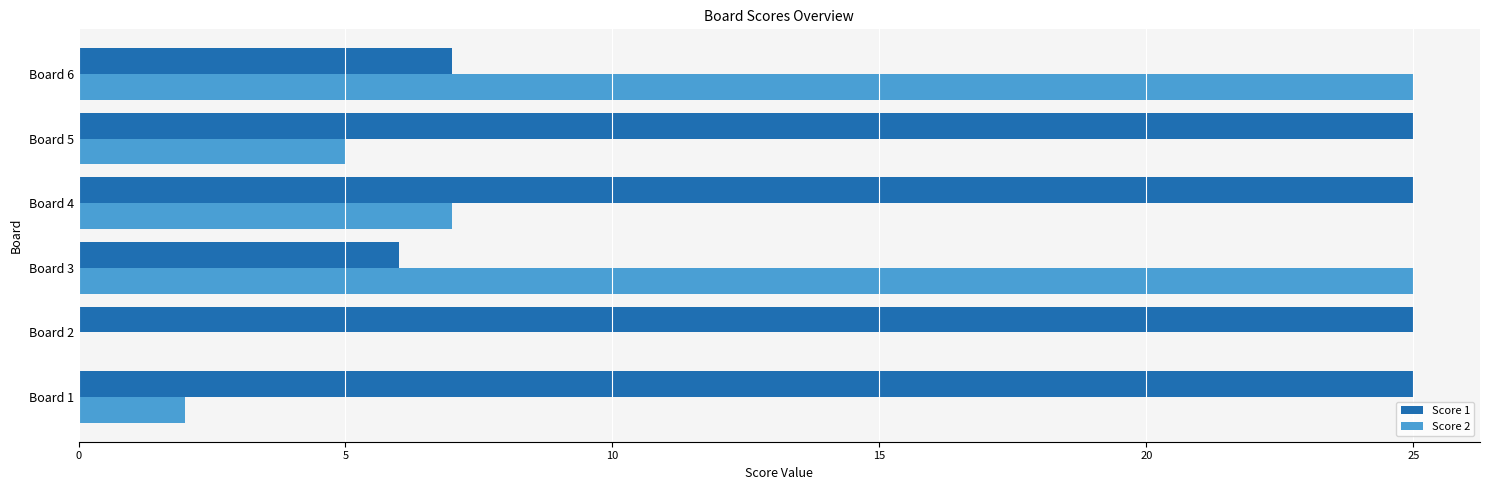

What are all the series names shown in the legend?

Score 1, Score 2